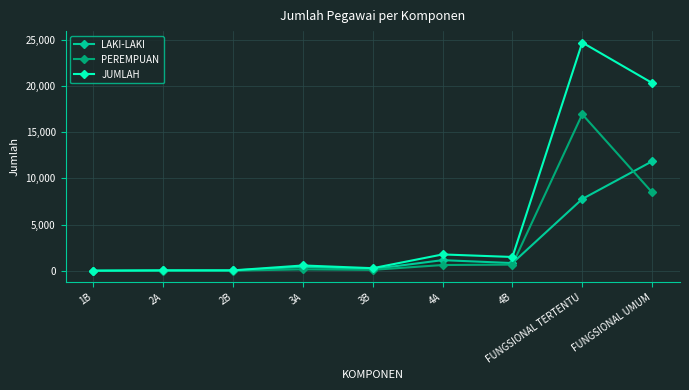

What is the maximum value shown in the chart?

24706